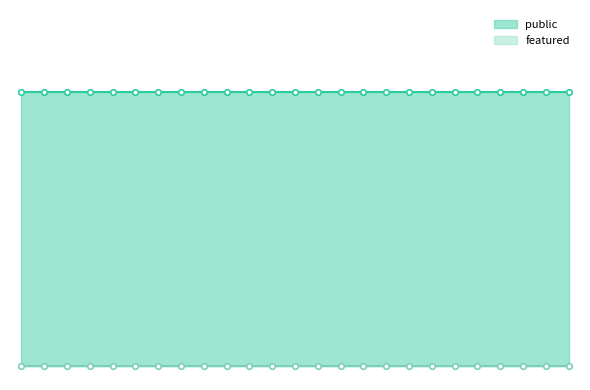

Reading left to right, transcribe all the data shown in this chart.

public: 1	1	1	1	1	1	1	1	1	1	1	1	1	1	1	1	1	1	1	1	1	1	1	1	1
featured: 0	0	0	0	0	0	0	0	0	0	0	0	0	0	0	0	0	0	0	0	0	0	0	0	0